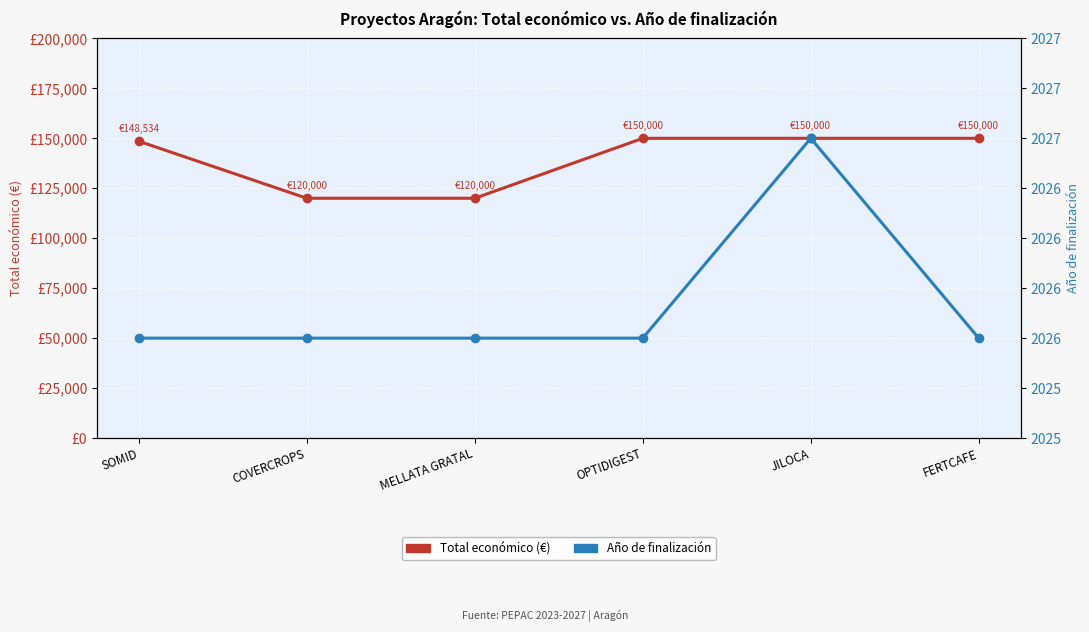

What is the sum of all Año de finalización values?

12157